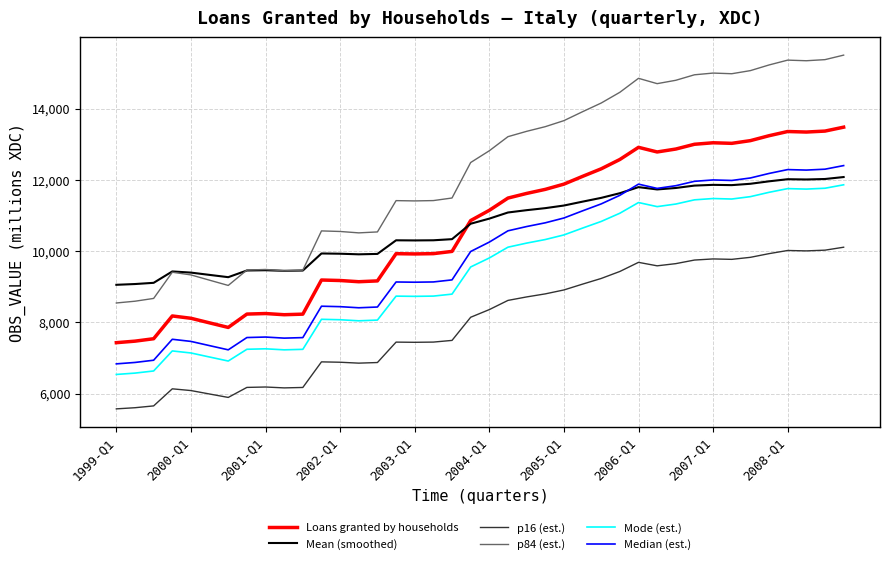

Which series has the largest total across all categories?

p84 (est.)